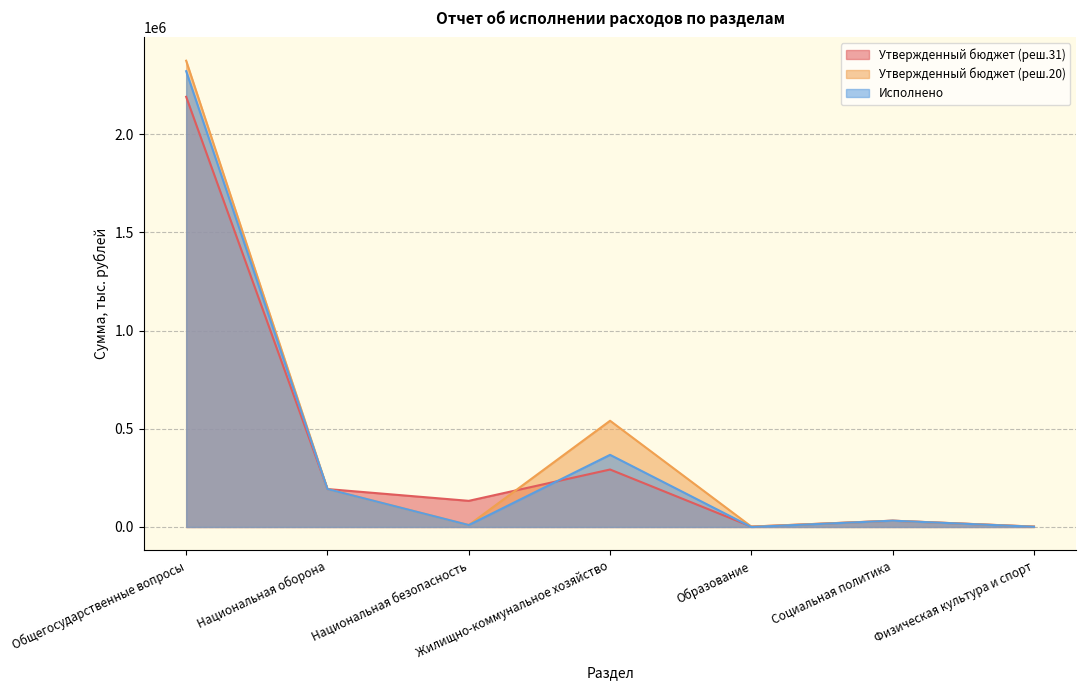

The value of Утвержденный бюджет (реш.20) at Образование is 2000.0. True or false?

True